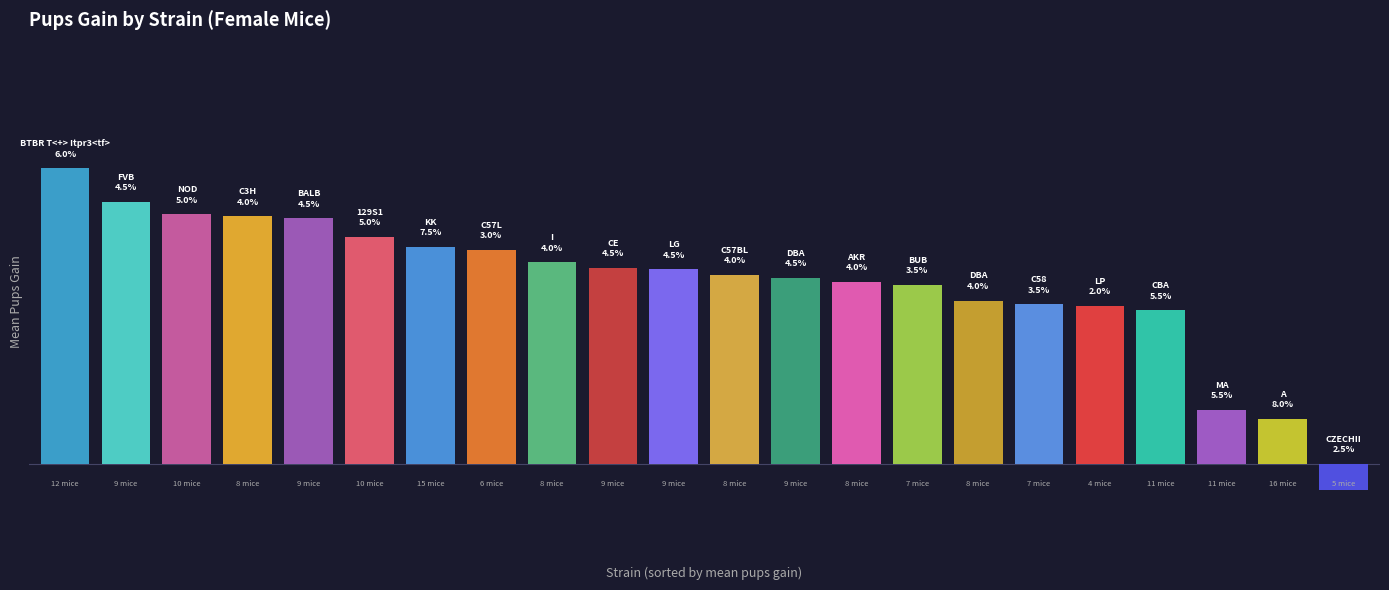

Rank the categories by value from lowest to highest.

21, 20, 19, 18, 17, 16, 15, 14, 13, 12, 11, 10, 9, 8, 7, 6, 5, 4, 3, 2, 1, 0